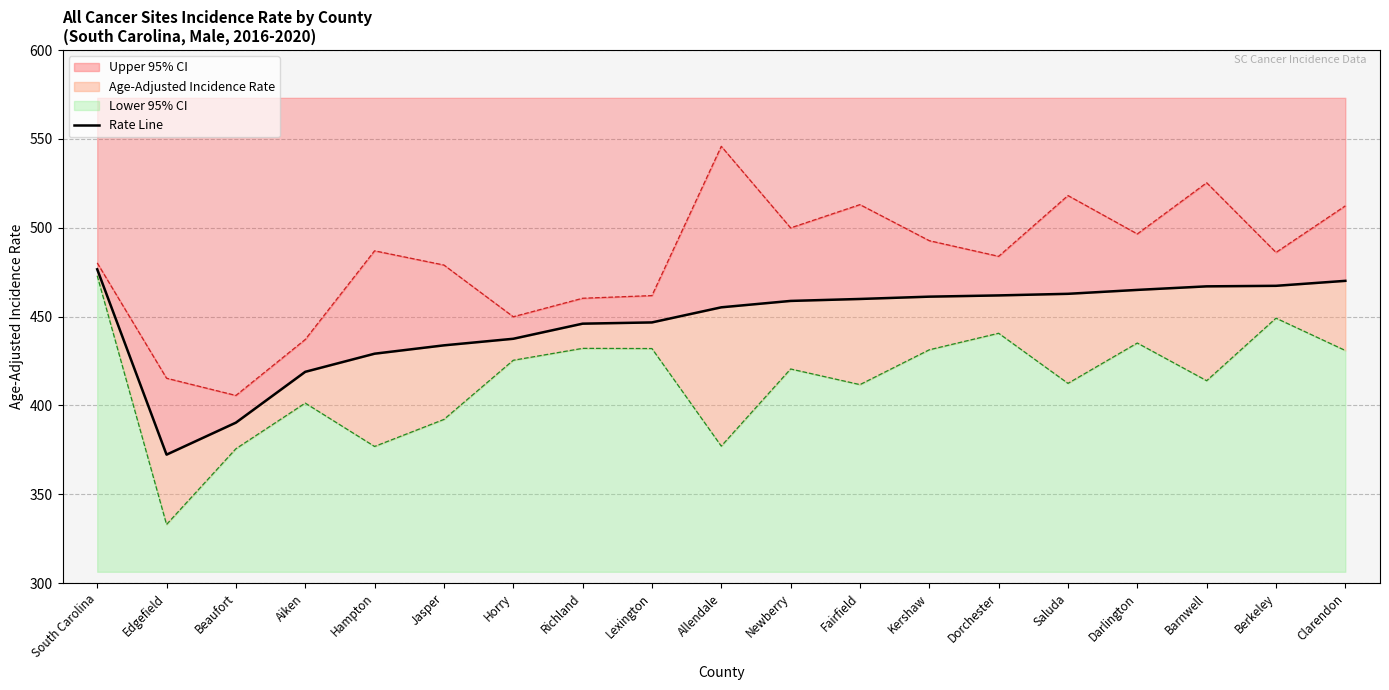

How many data points are less than 458?

9